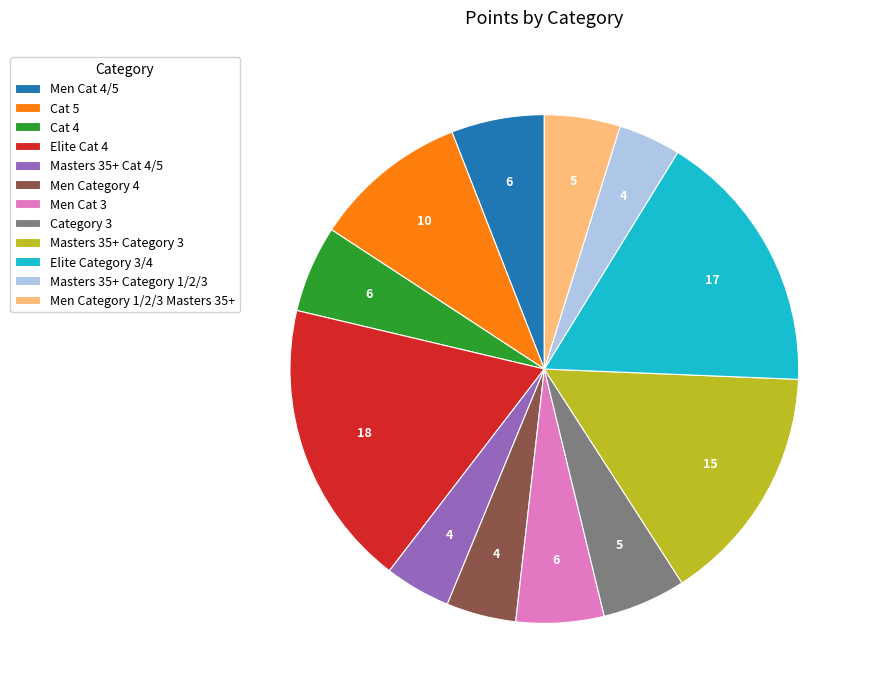

Is there a majority slice in this chart?

No